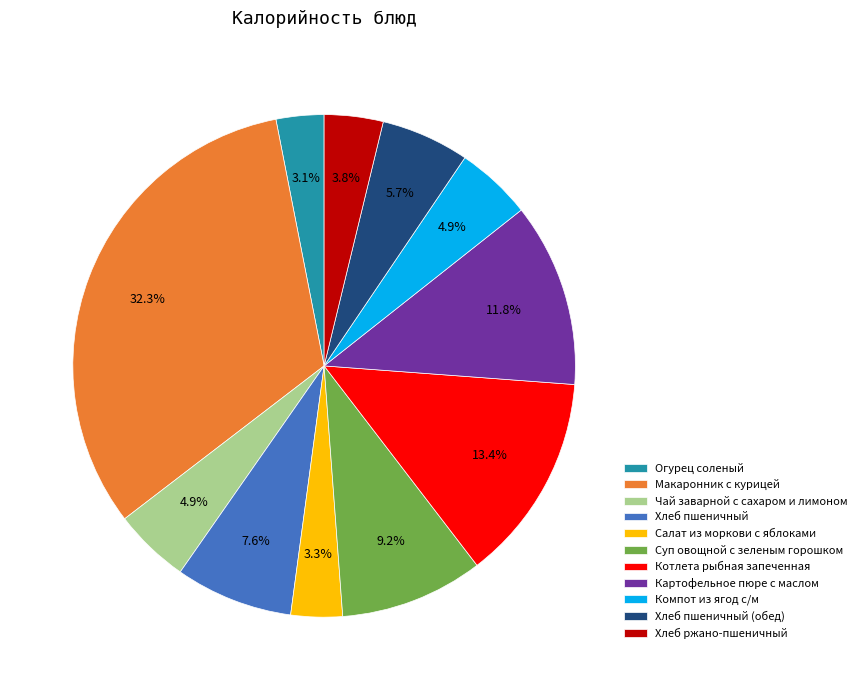

What portion of the pie excludes Огурец соленый?

96.9%